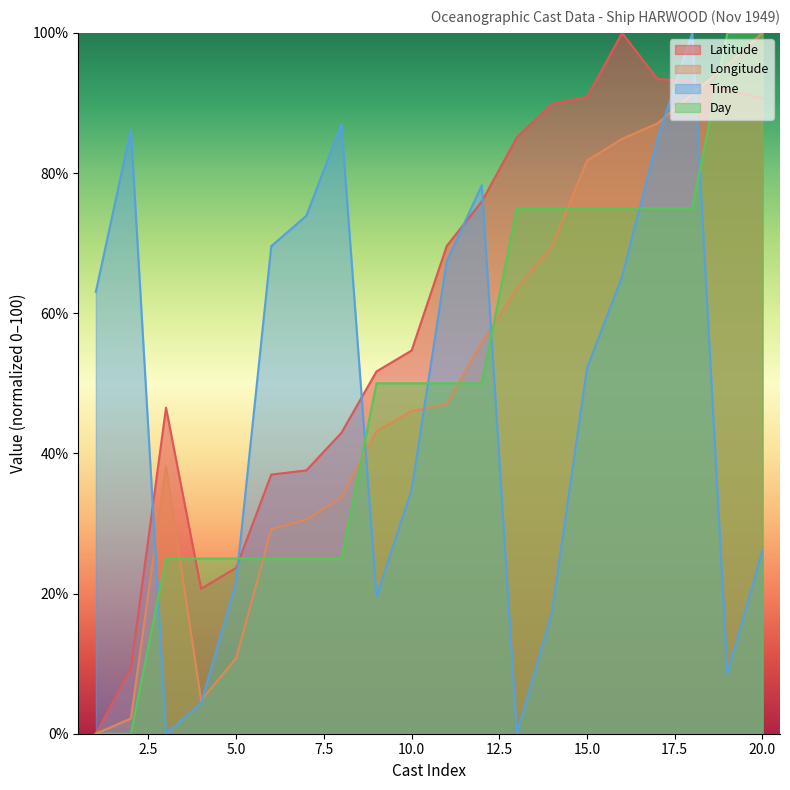

Is the value of Latitude at 6 greater than the value of Longitude at 14?

No